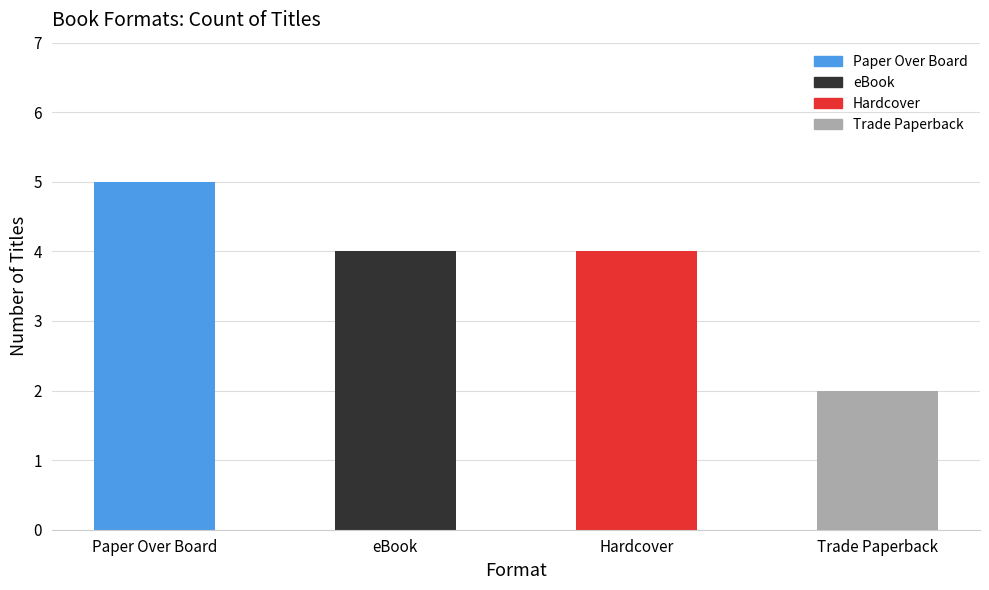

What is the approximate value at eBook?

4